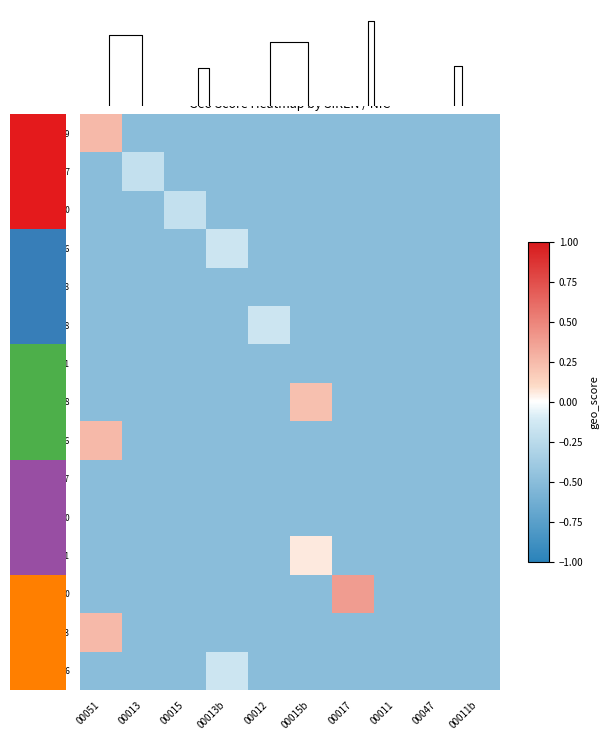

Between 00015b and 00012, which is larger?

00015b